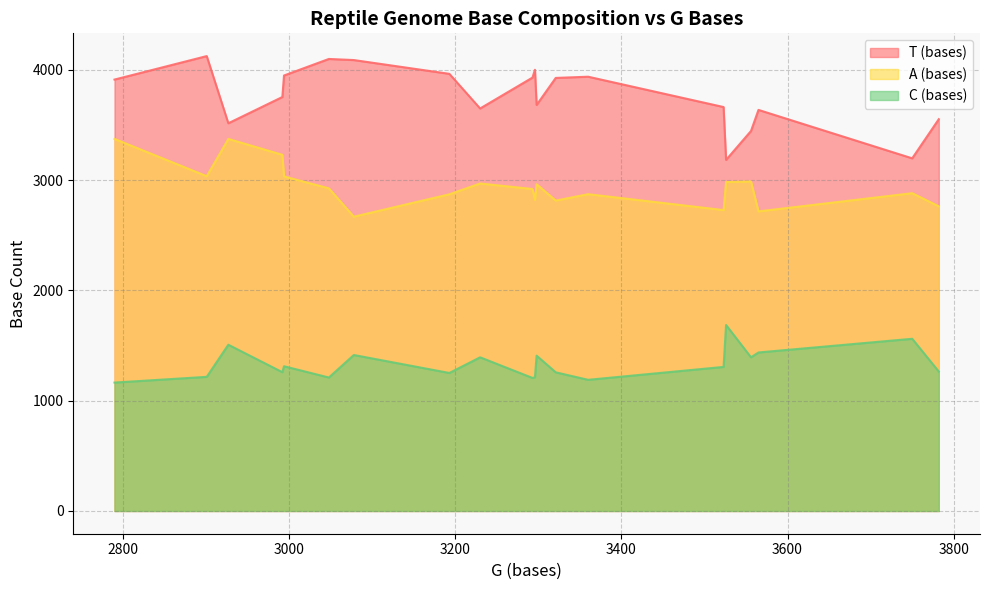

What is the sum of all A (bases) values?

58919